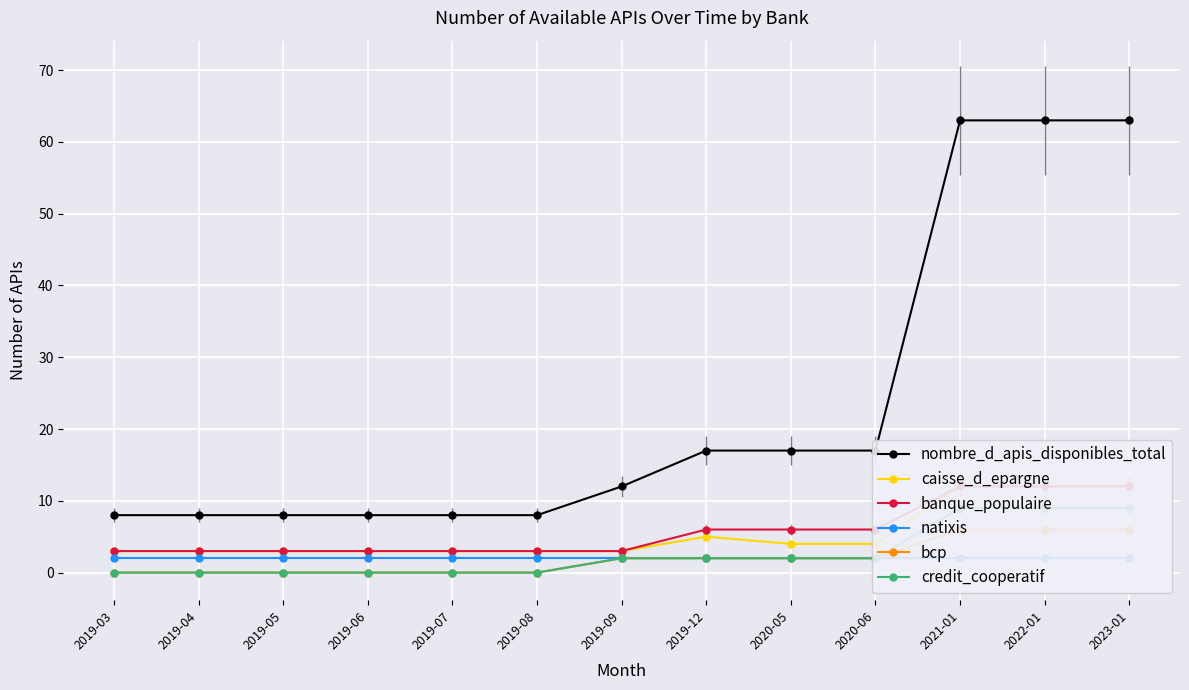

What is the approximate value of natixis at 2019-09?

2